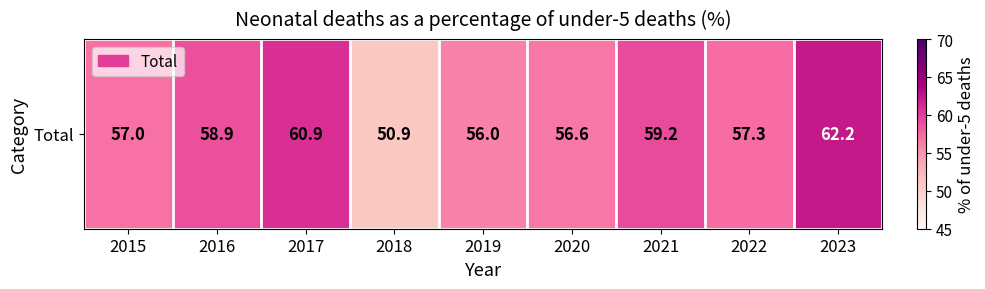

What is the maximum value shown in the chart?

62.2